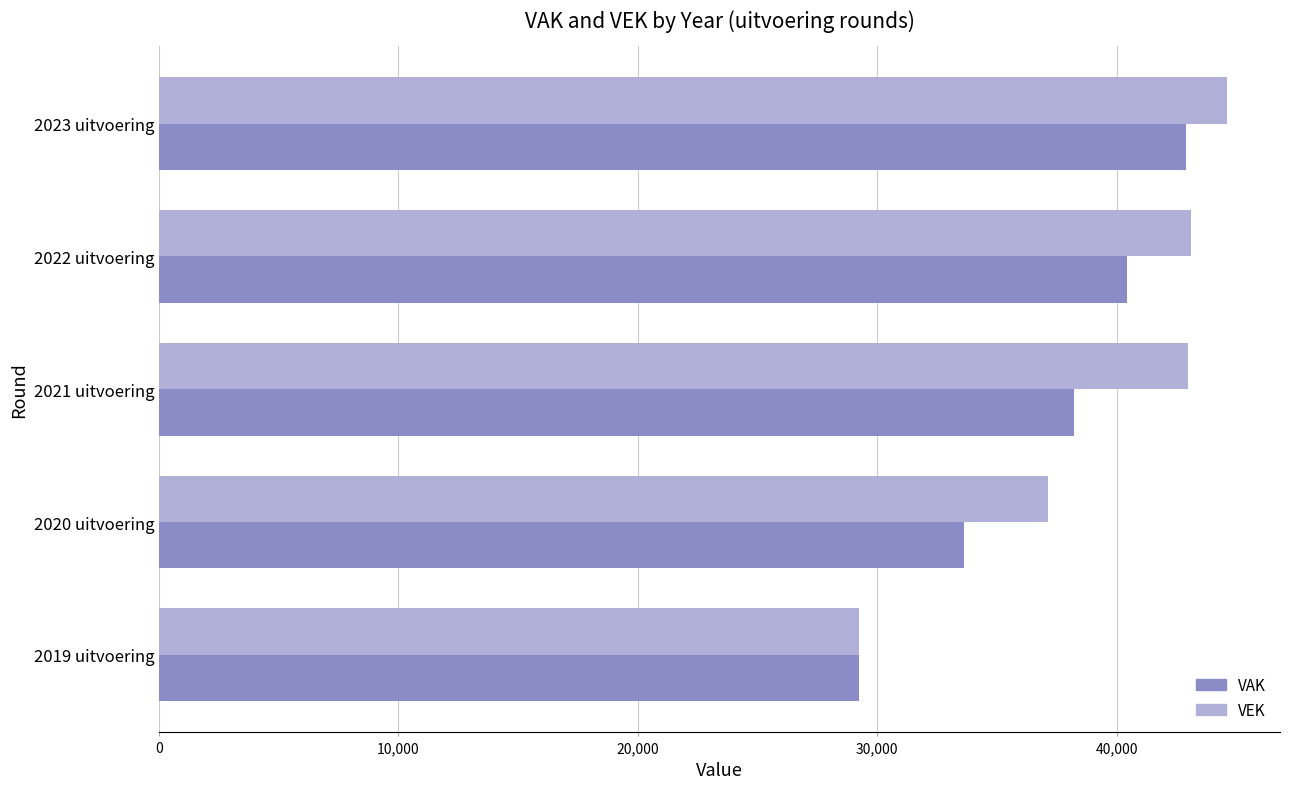

The VEK series shows 74686 at 2021 uitvoering. True or false?

False